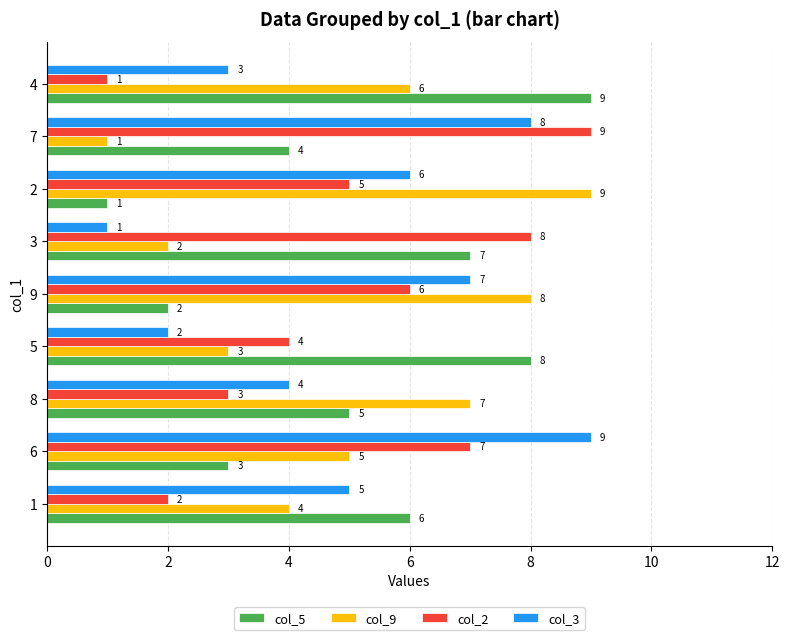

What is the total value across all series at 3?

18